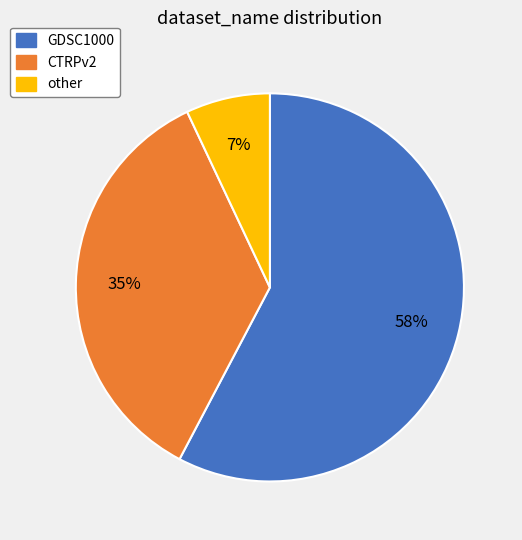

What is the ratio of the value at CTRPv2 to the value at other?

5.0